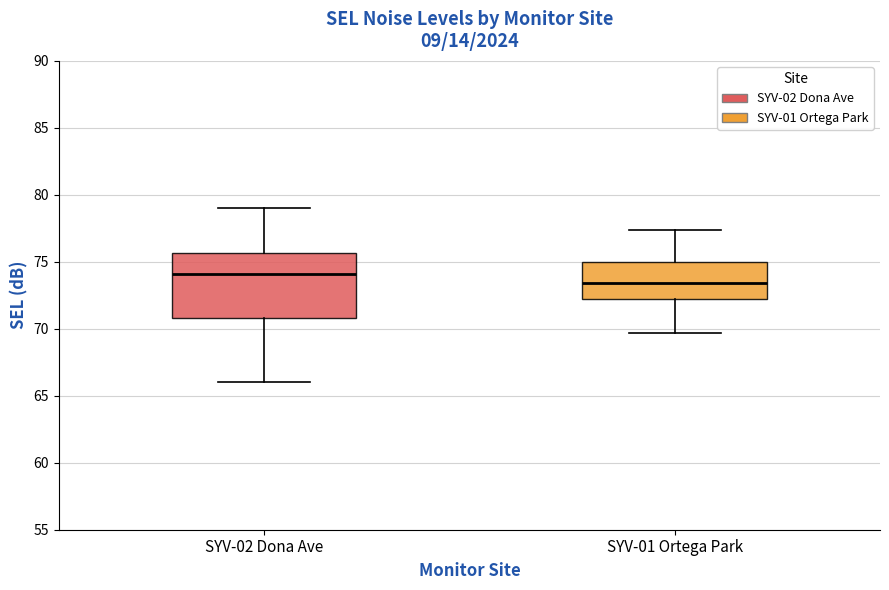

Which box is the tallest, from its lower edge to its upper edge?

SYV-02 Dona Ave